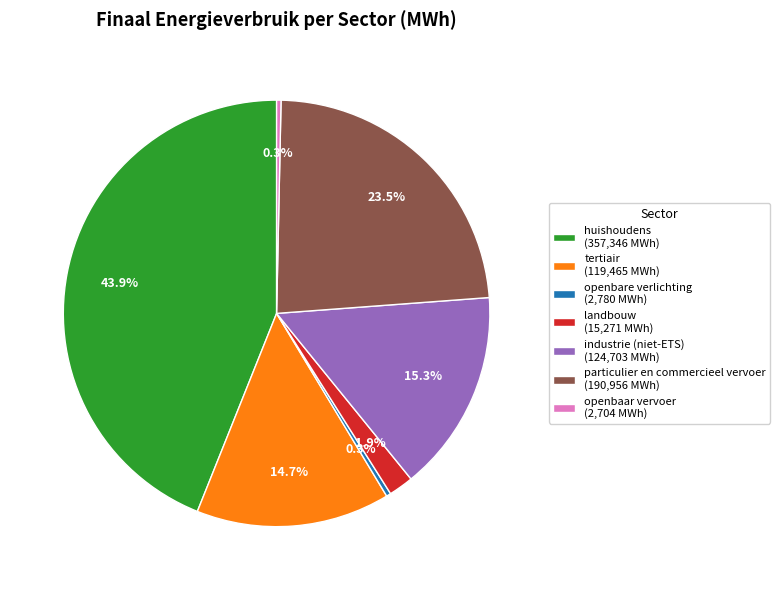

Count the number of slices in the pie.

7